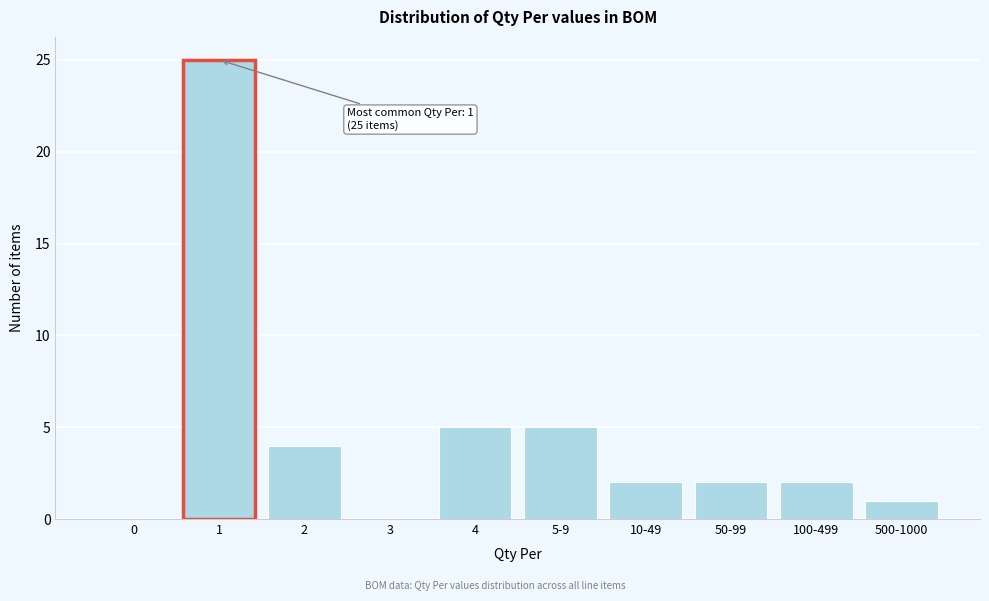

Reading left to right, extract all data points from this chart.

0=0	1=25	2=4	3=0	4=5	5-9=5	10-49=2	50-99=2	100-499=2	500-1000=1